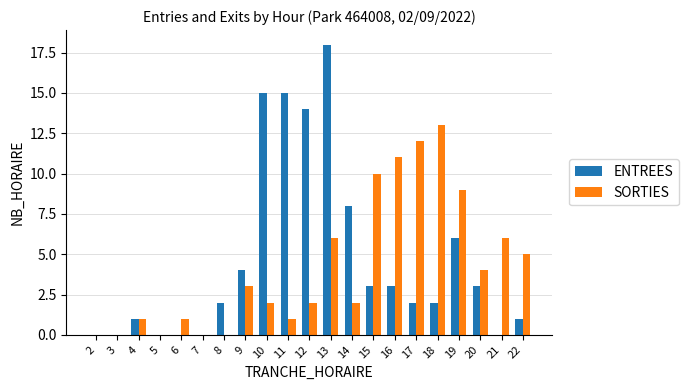

Count the number of categories in the chart.

21